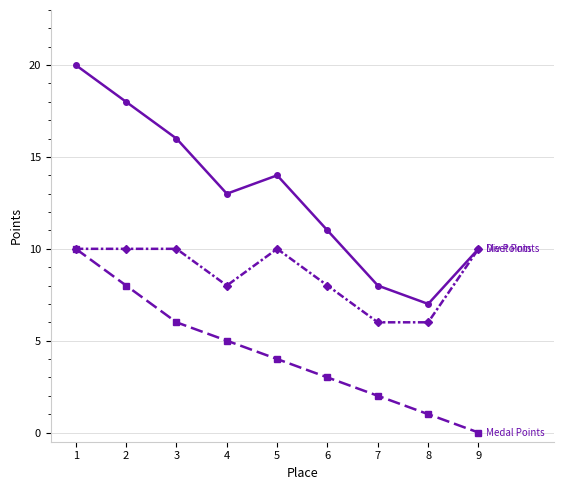

Reading left to right, what are all the values shown in this chart?

Medal Points: 1=10	2=8	3=6	4=5	5=4	6=3	7=2	8=1	9=0
Meet Points: 1=20	2=18	3=16	4=13	5=14	6=11	7=8	8=7	9=10
Div Points: 1=10	2=10	3=10	4=8	5=10	6=8	7=6	8=6	9=10